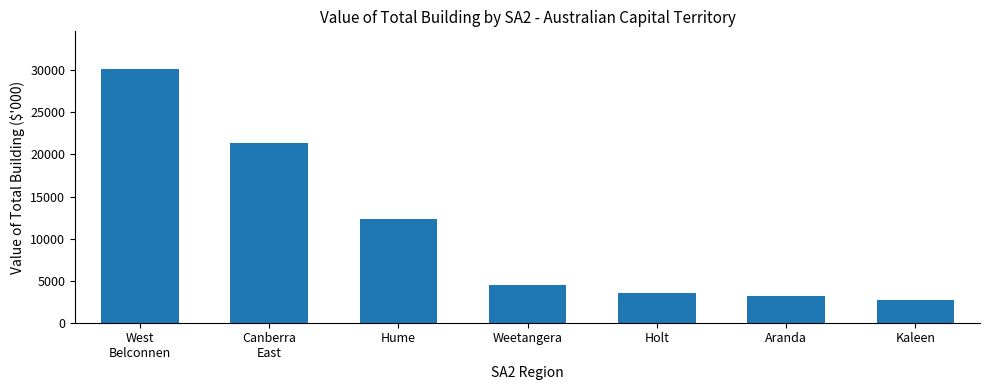

What is the average value?

11099.5